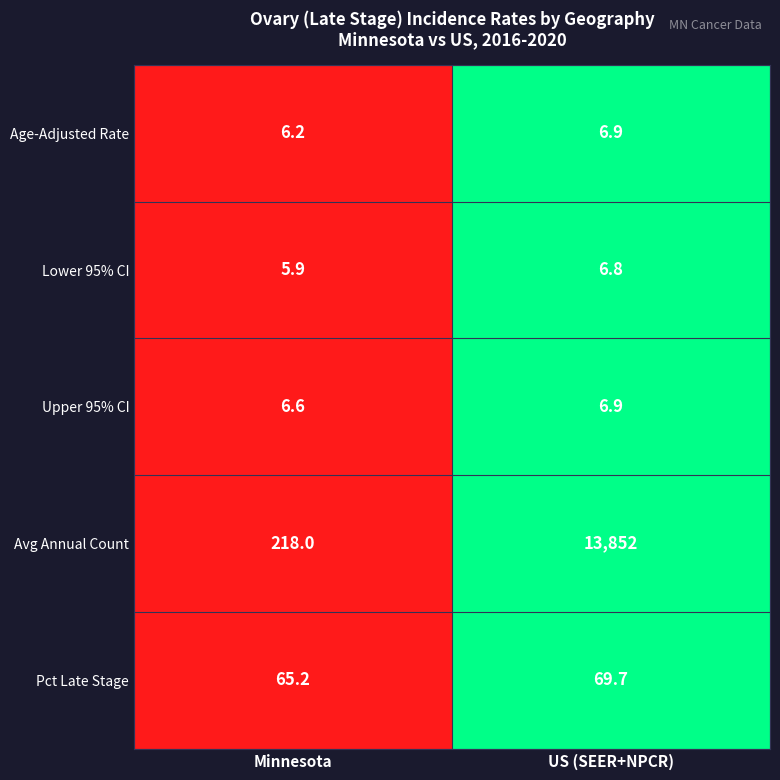

How many series are shown in this chart?

5